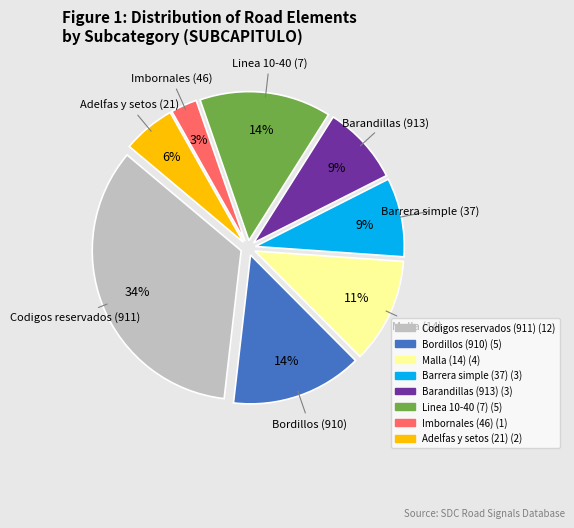

To the nearest percent, what is the difference between the largest and smallest slice percentages?

31%